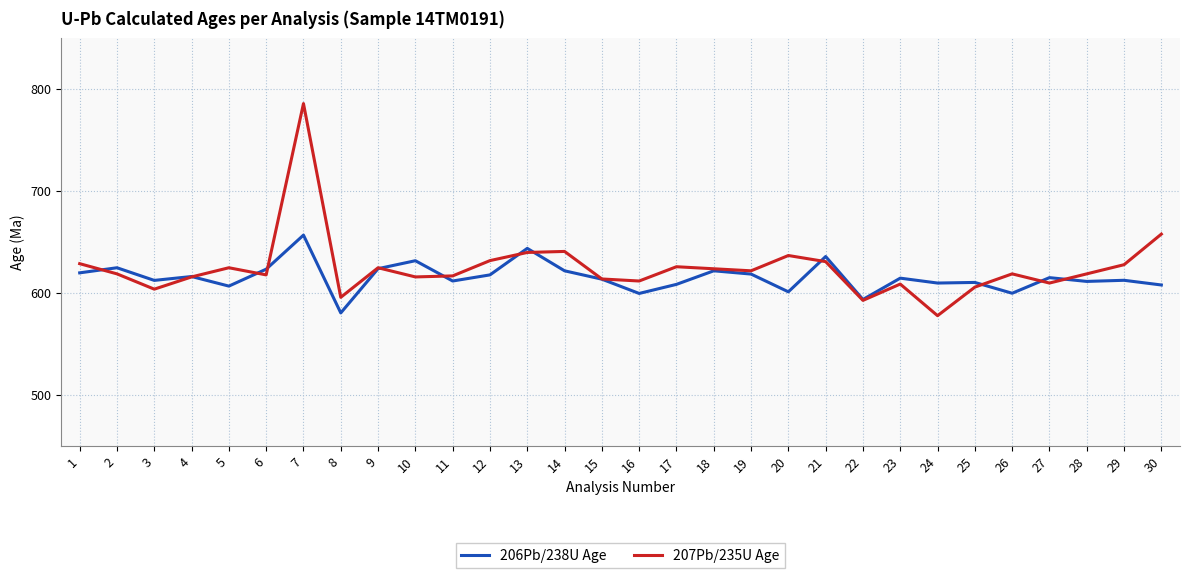

What is the sum of all 207Pb/235U Age values?

18750.0